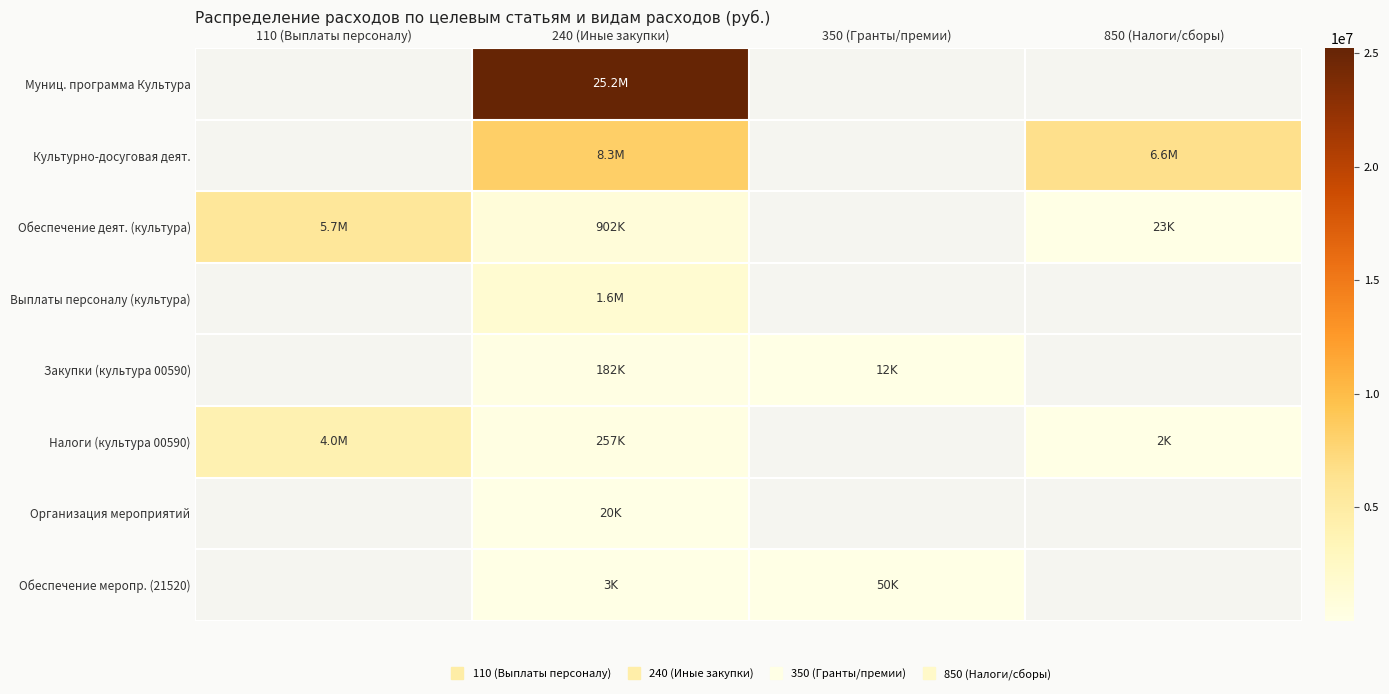

How many values in Выплаты персоналу (культура) are above zero?

1